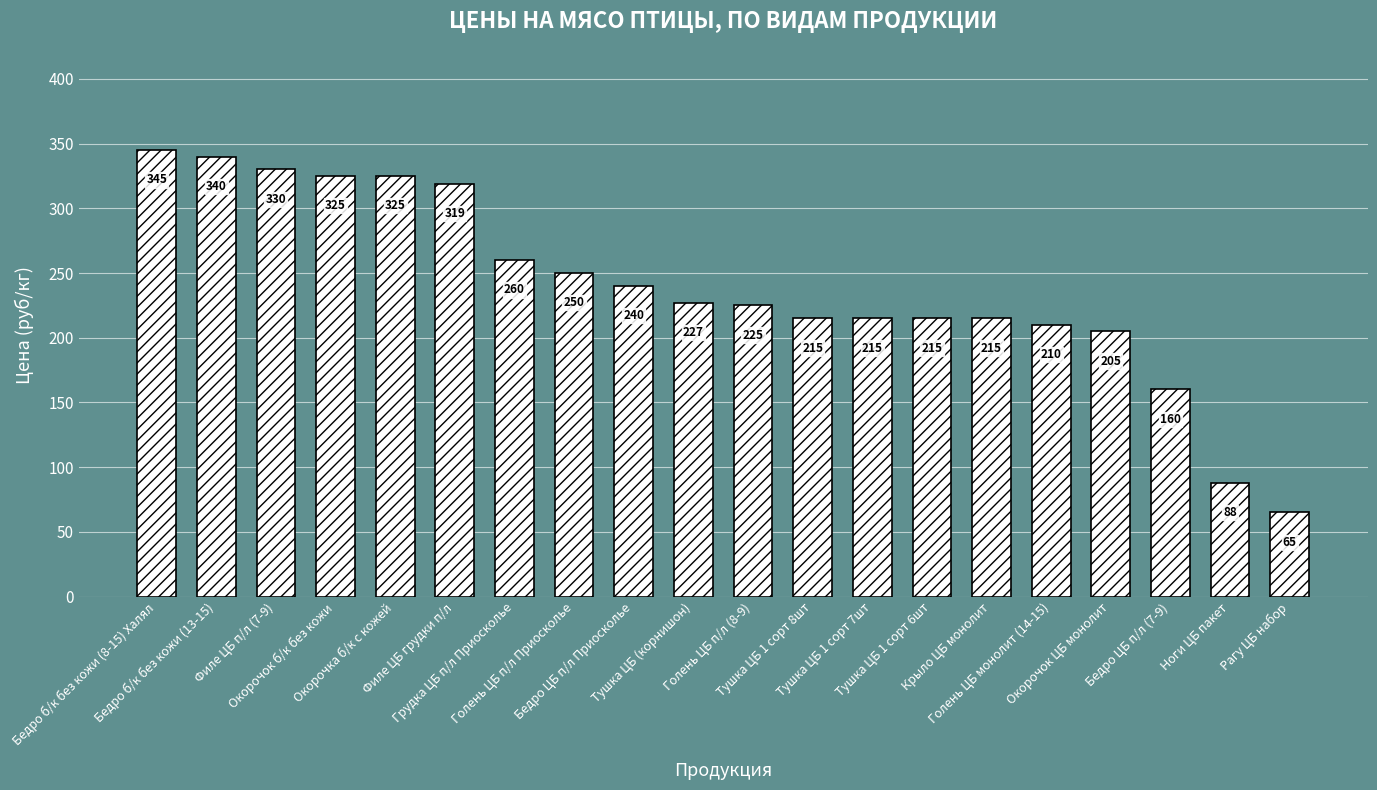

Is it true that the value at Тушка ЦБ (корнишон) is 146?

False